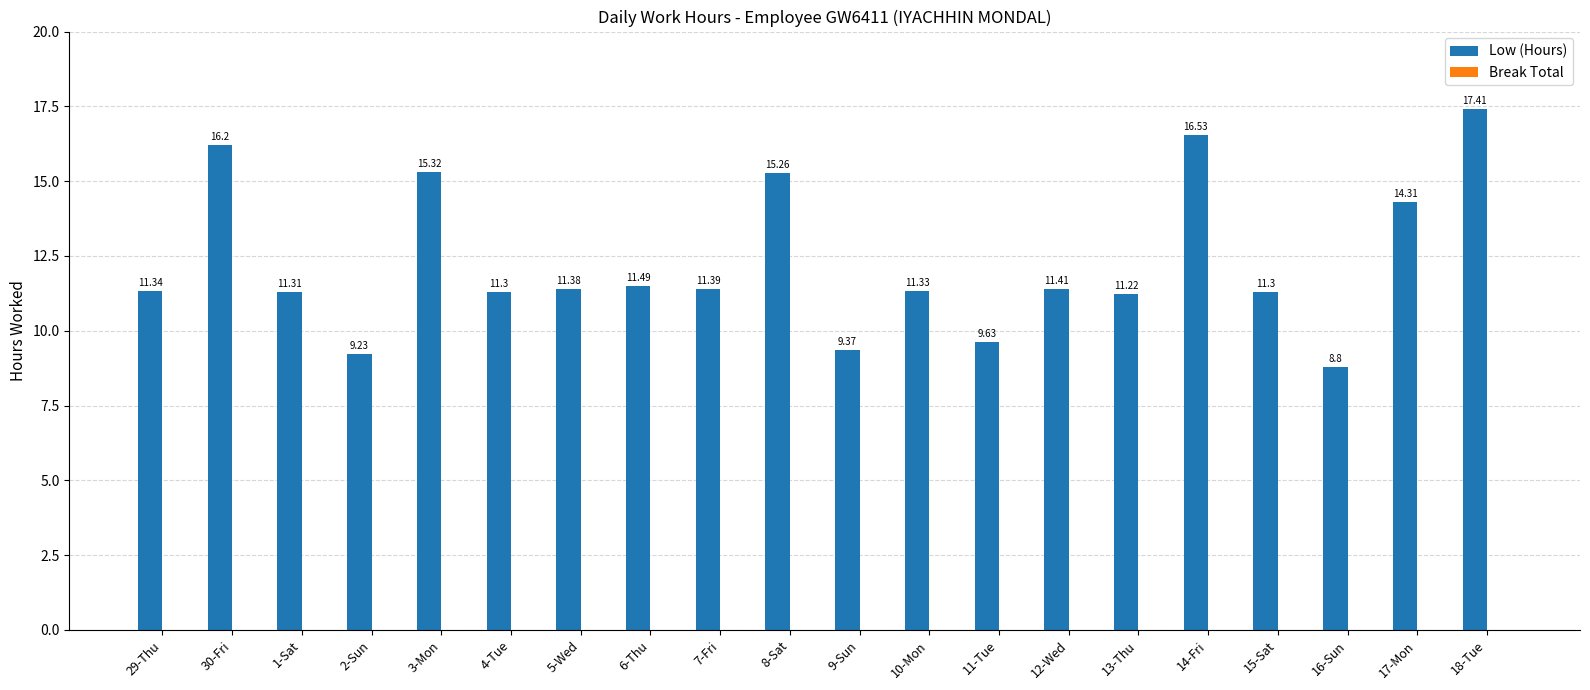

What is the change in value from 1-Sat to 18-Tue?

+6.1